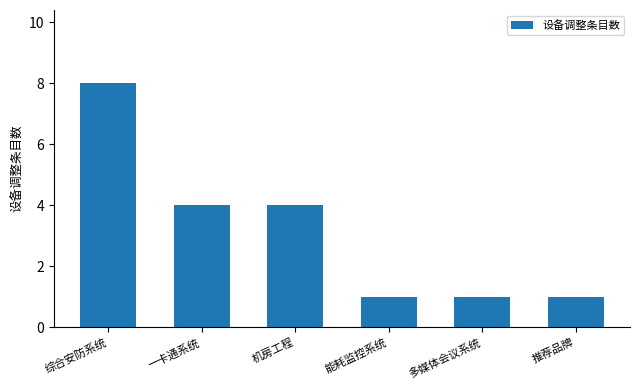

What is the maximum value shown in the chart?

8